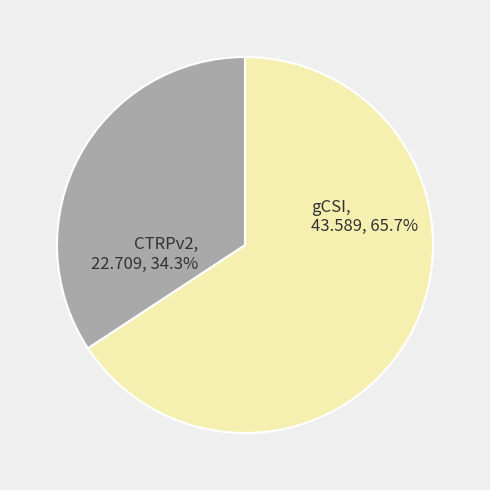

Which category has the smallest portion of the pie?

CTRPv2